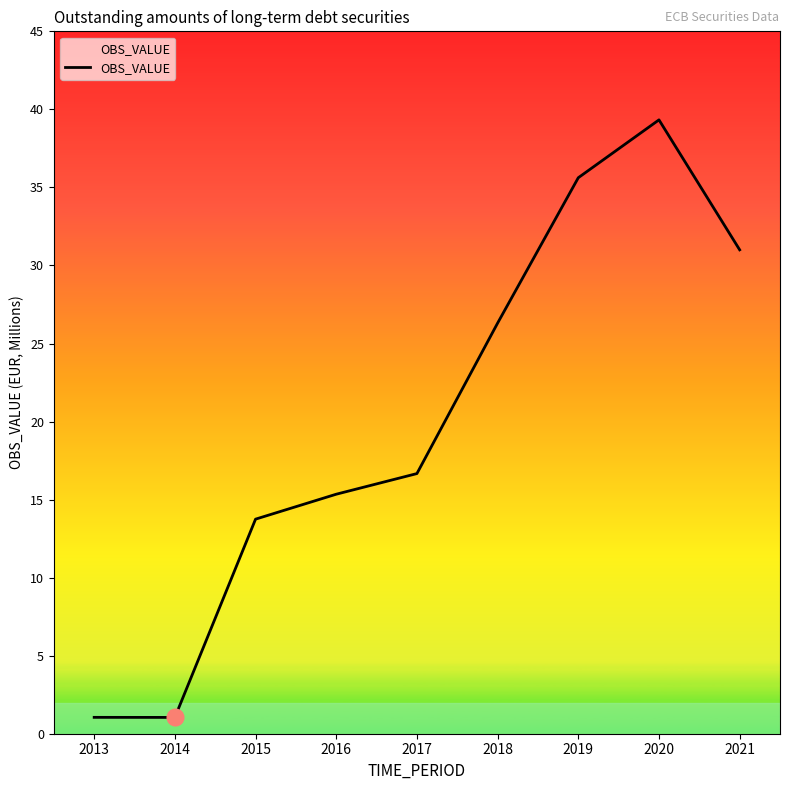

What is the difference between the values at 2013 and 2019?

34.6